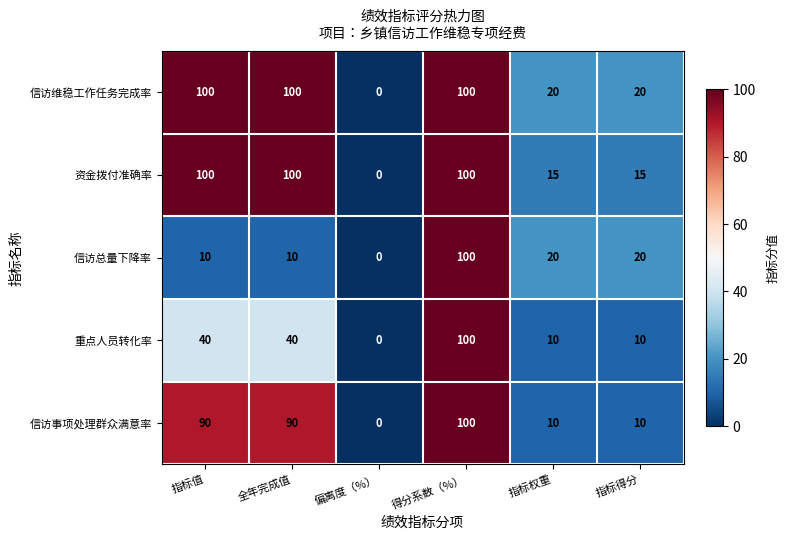

At which label does 信访总量下降率 first exceed 20?

得分系数（%）